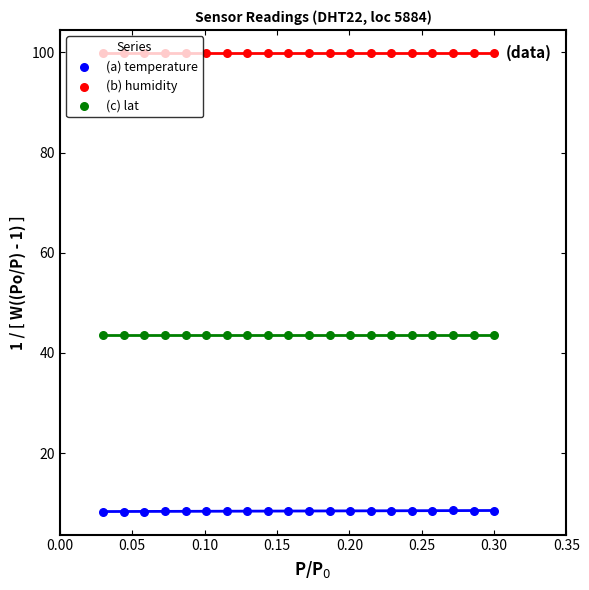

At how many categories does at least one series exceed 41?

20